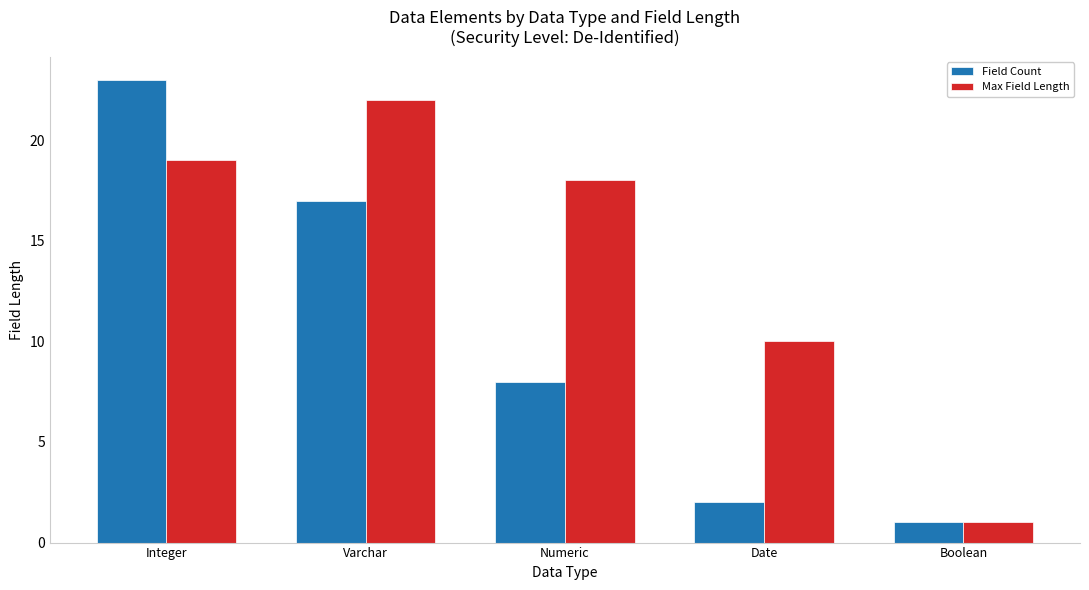

The Max Field Length series shows 10 at Date. True or false?

True